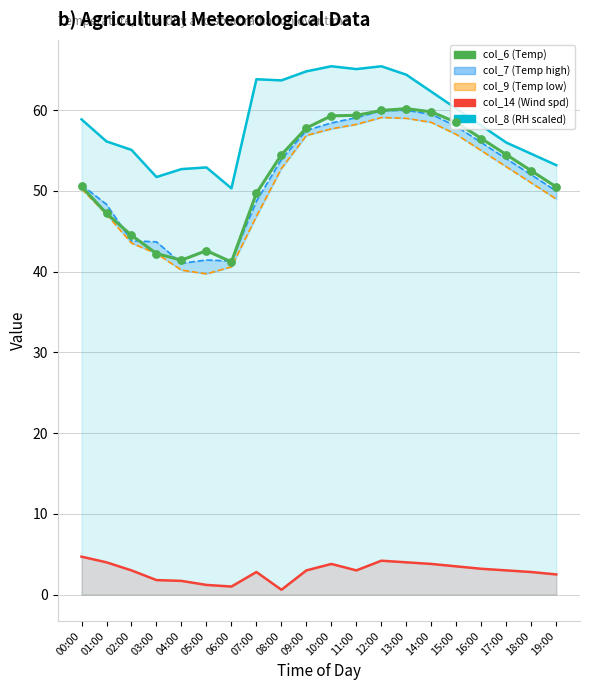

Is the value of col_6 at 09:00 greater than the value of col_14 at 03:00?

Yes